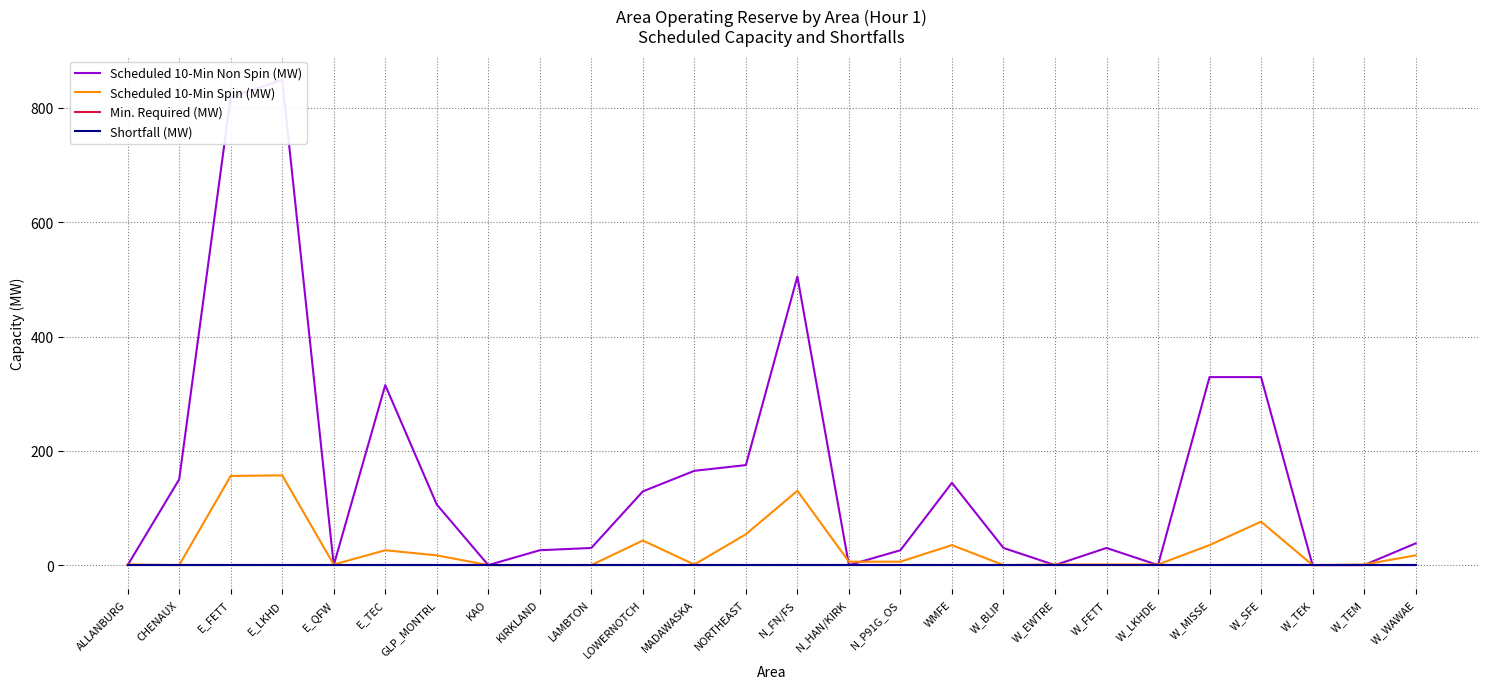

What are all the series names shown in the legend?

Scheduled 10-Min Non Spin (MW), Scheduled 10-Min Spin (MW), Min. Required (MW), Shortfall (MW)